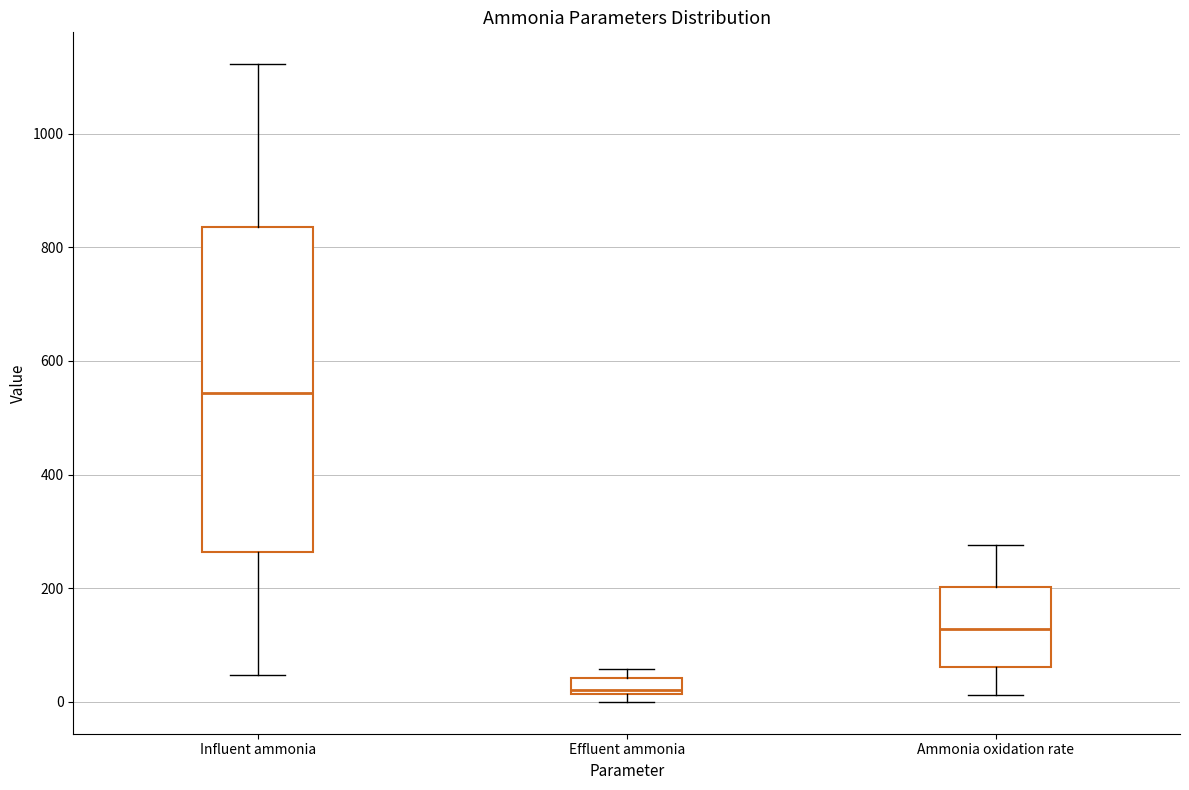

Which box is the tallest, from its lower edge to its upper edge?

Influent ammonia